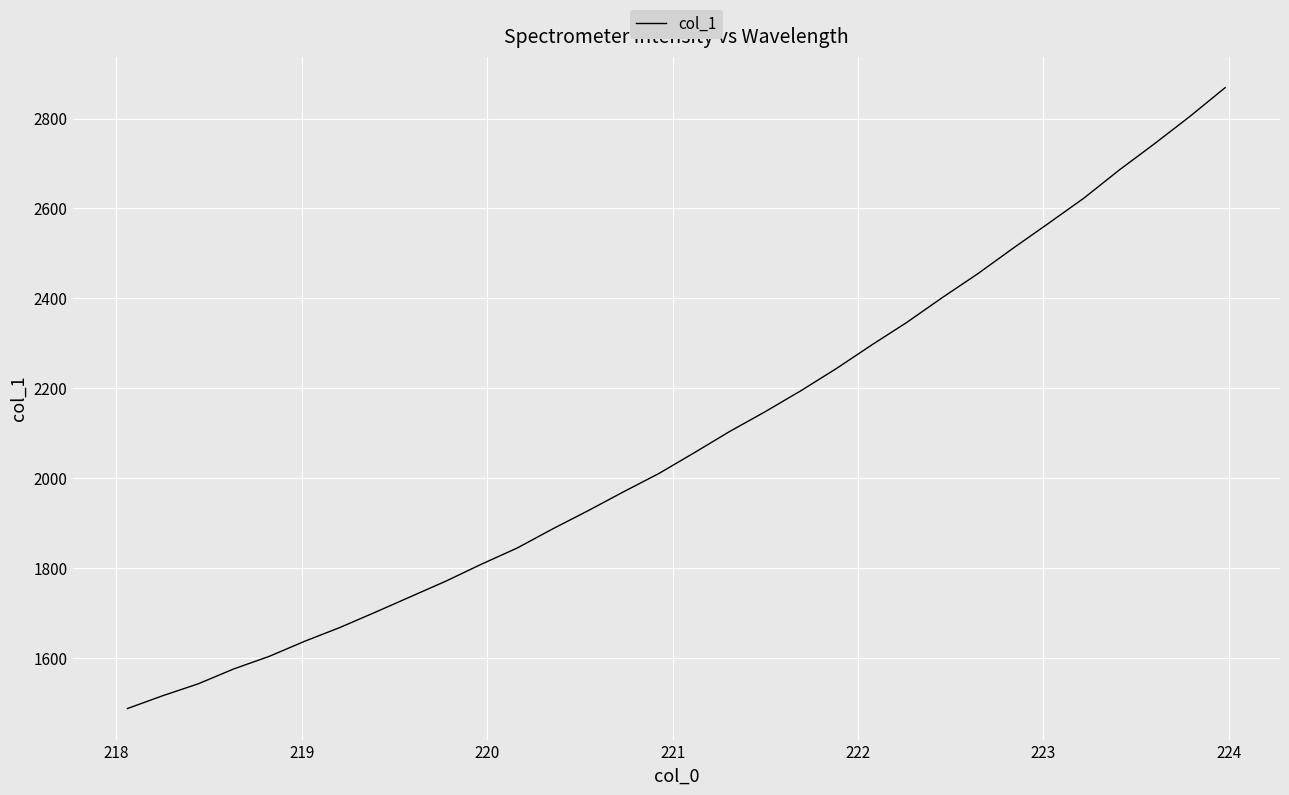

What is the difference between the maximum and minimum values?

1381.4